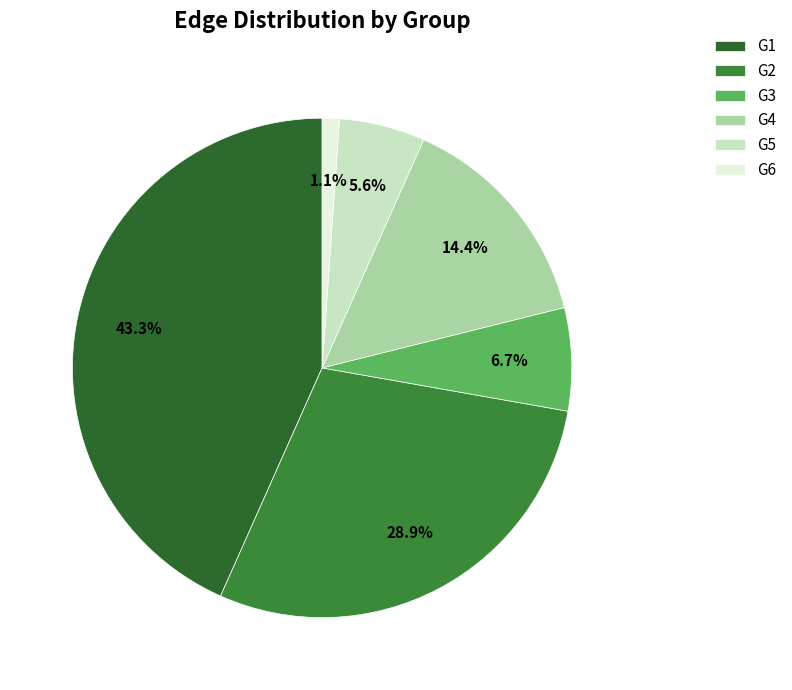

What portion of the pie excludes G1?

56.7%